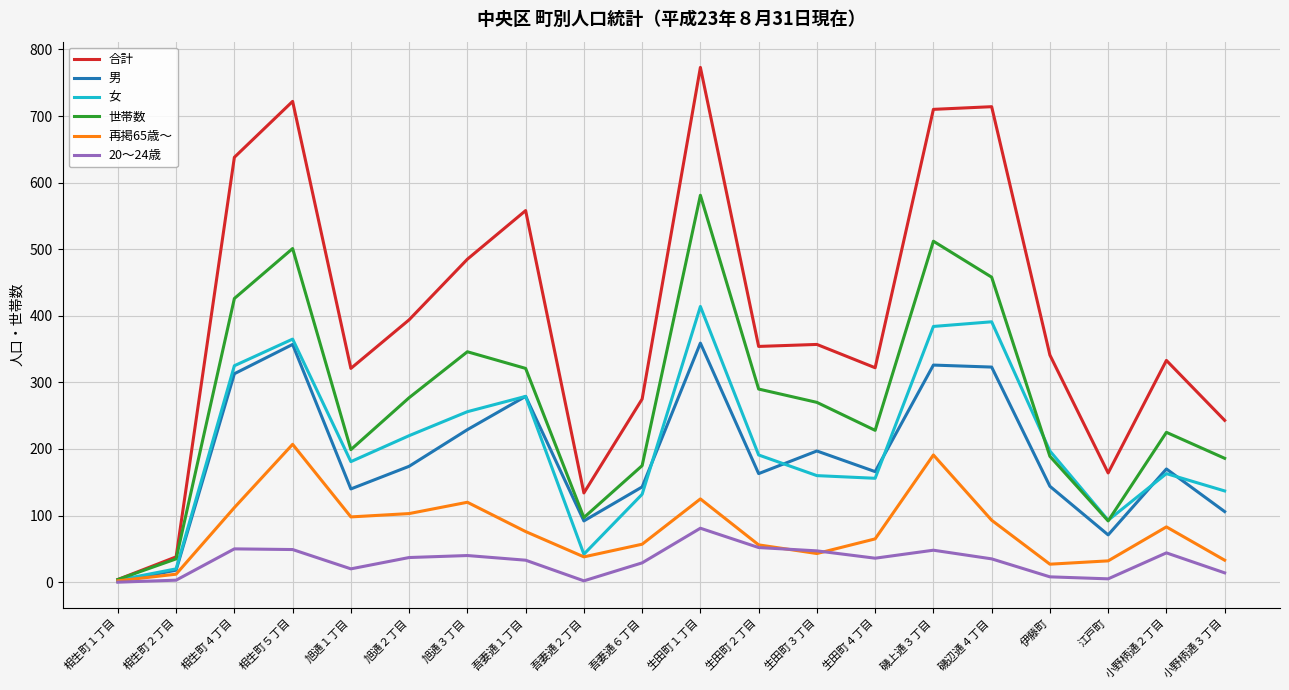

True or false: 合計 has more than 1 points higher than both neighbors.

True